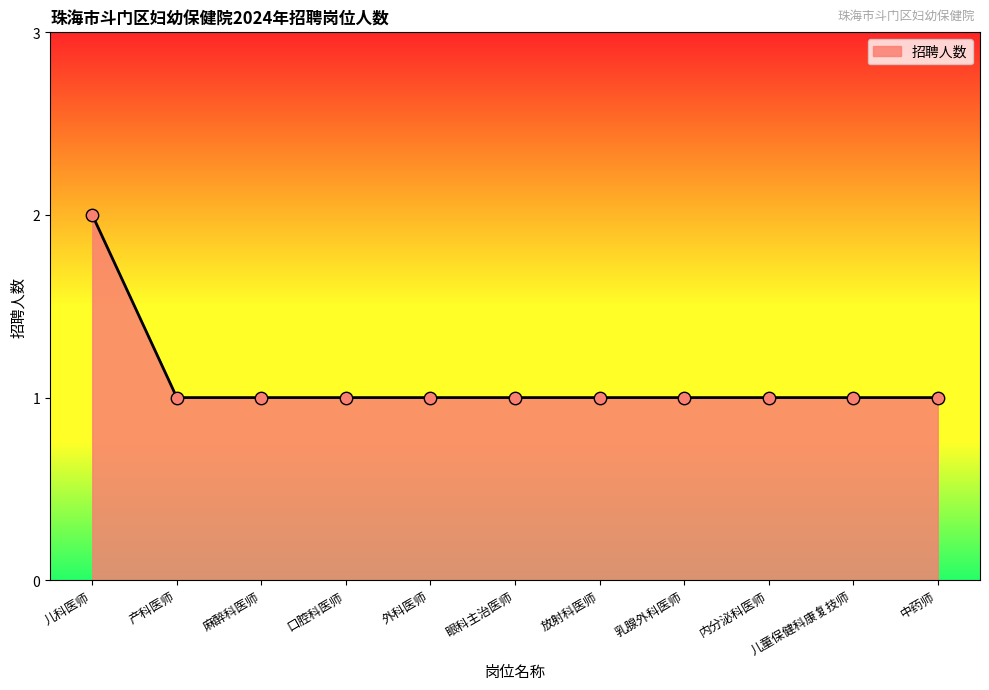

What is the ratio of the value at 儿童保健科康复技师 to the value at 外科医师?

1.0